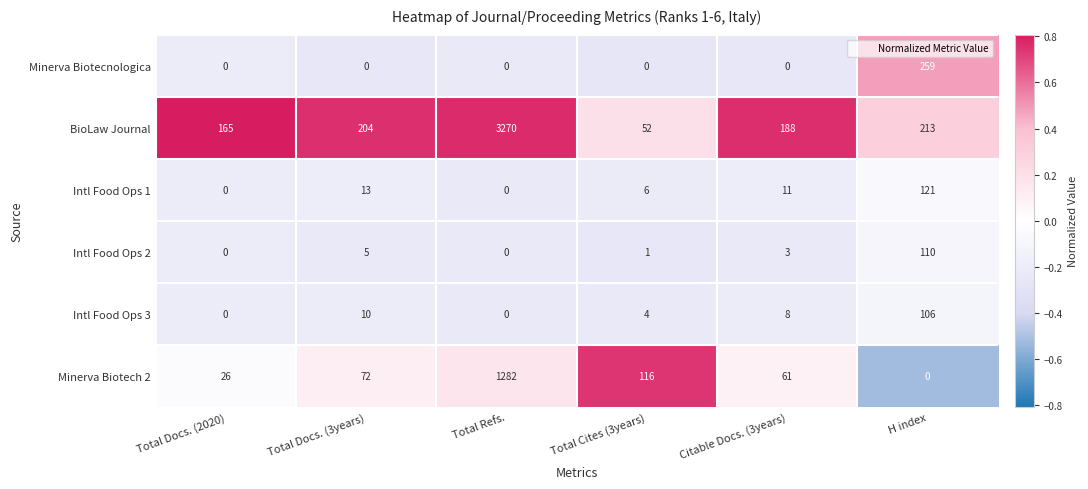

Which series has the largest total across all categories?

BioLaw Journal